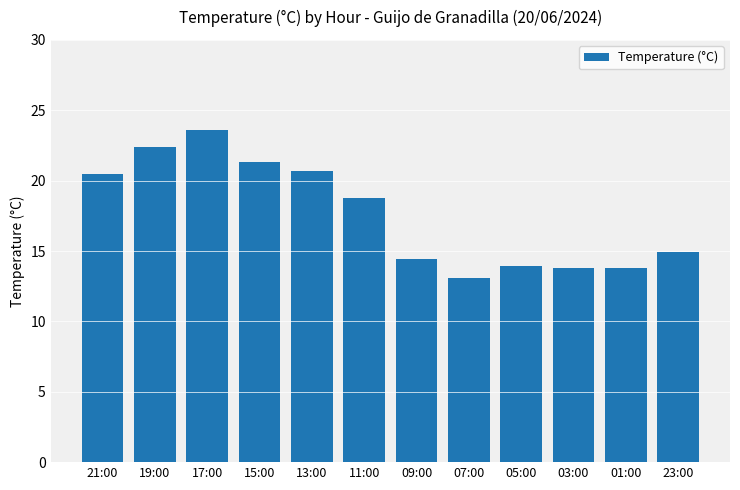

Is it true that the value at 23:00 is 24.7?

False